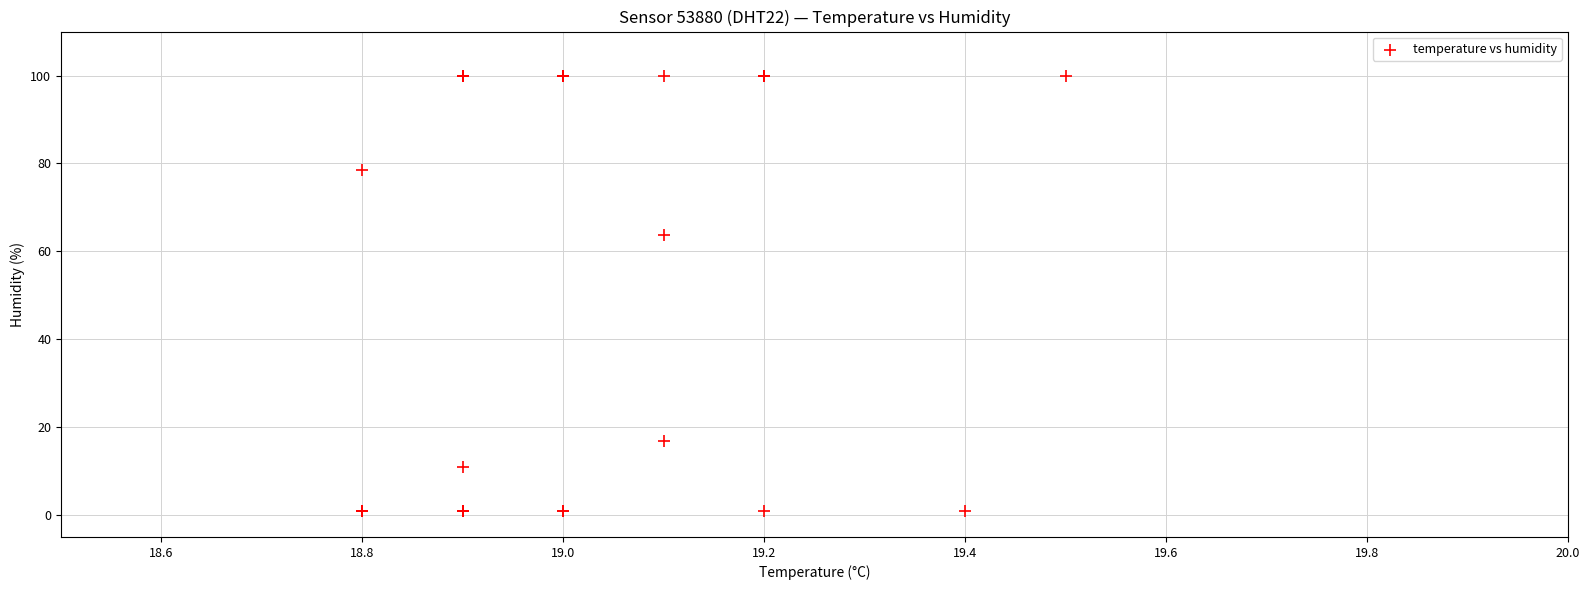

What Y value in the scatter plot is closest to 50?

63.8